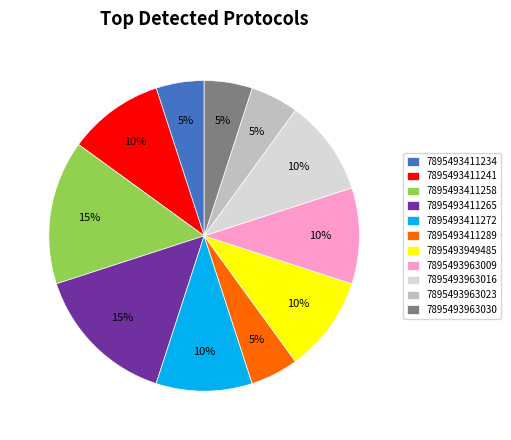

To the nearest percent, what is the combined percentage of 7895493963009 and 7895493411241?

20%